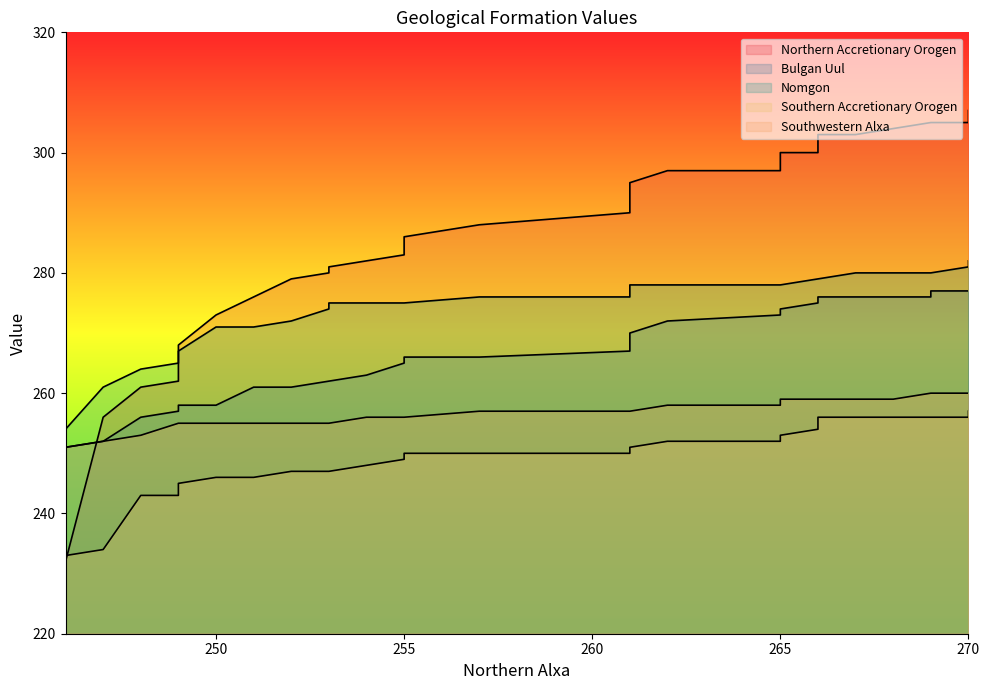

What is the difference between the maximum and minimum values in the Nomgon series?

28